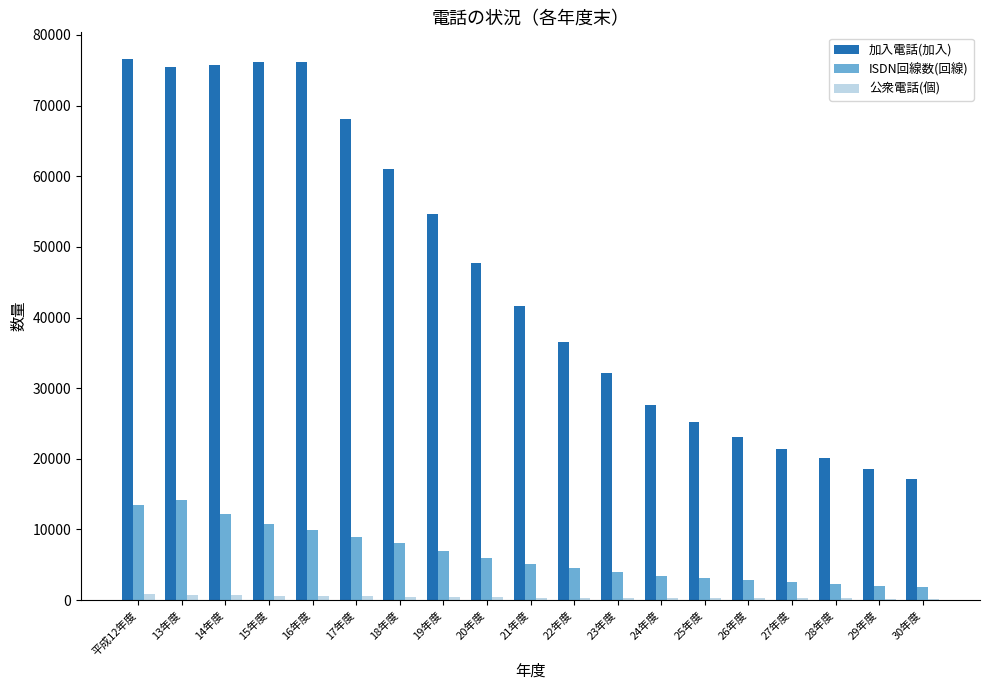

Which series changed the most between 17年度 and 21年度?

加入電話(加入)